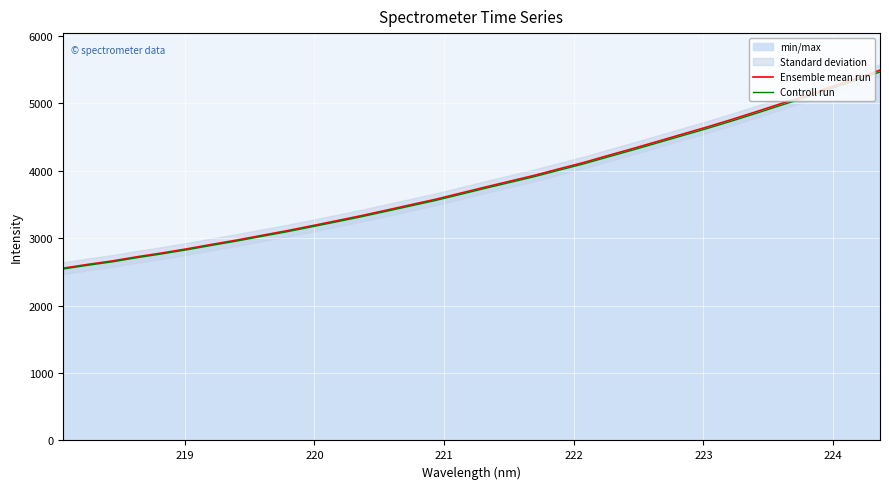

Is the value of Controll run at 15 greater than the value of Ensemble mean run at 10?

Yes